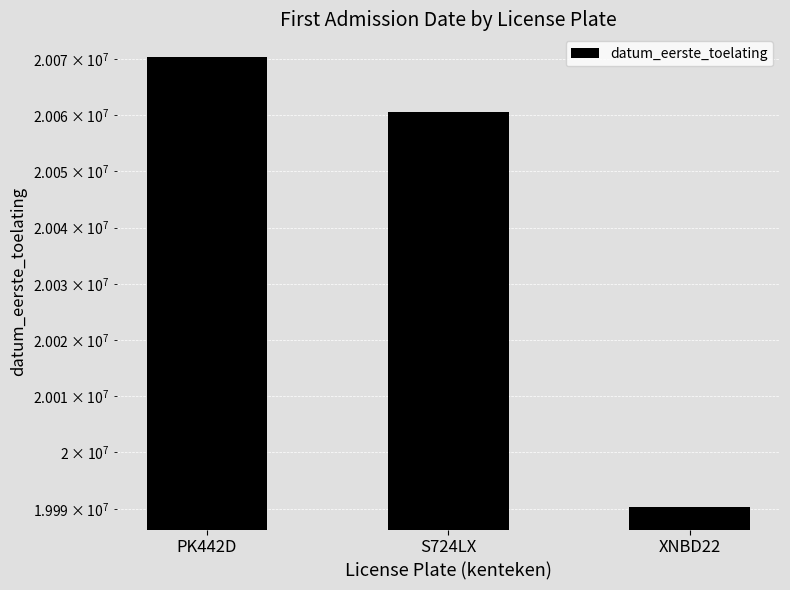

Rank the categories by value from lowest to highest.

XNBD22, S724LX, PK442D